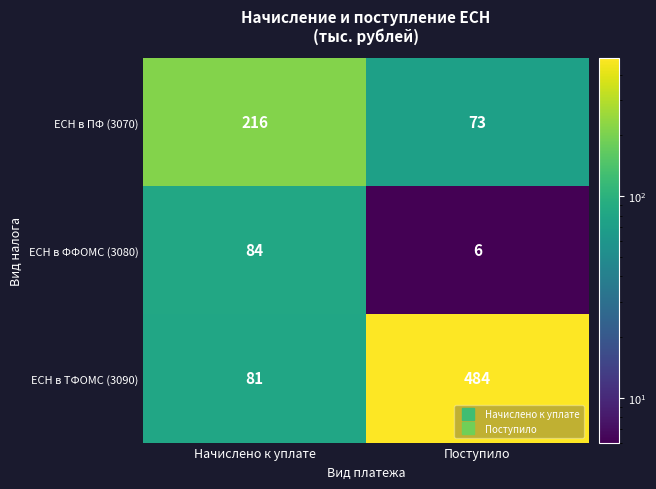

What is the difference between the ЕСН в ПФ (3070) values at Начислено к уплате and Поступило?

143